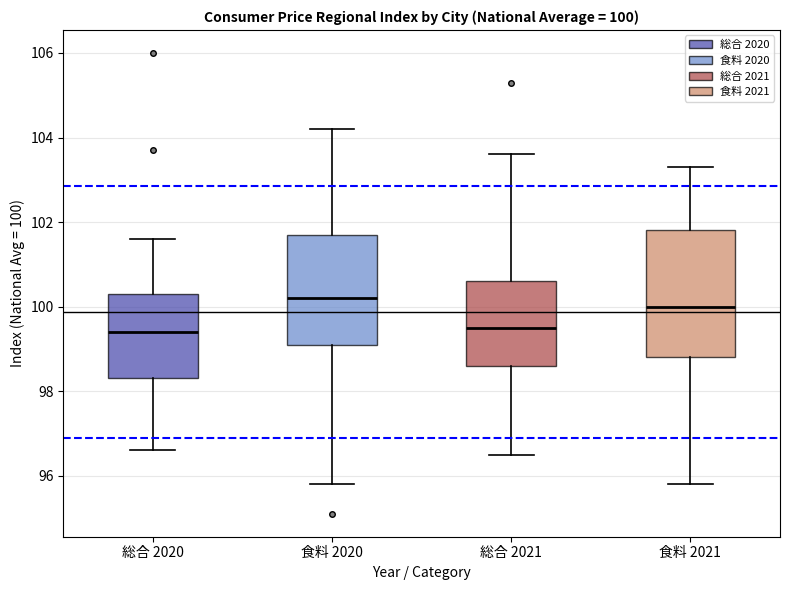

Which box has the highest median line?

食料 2020